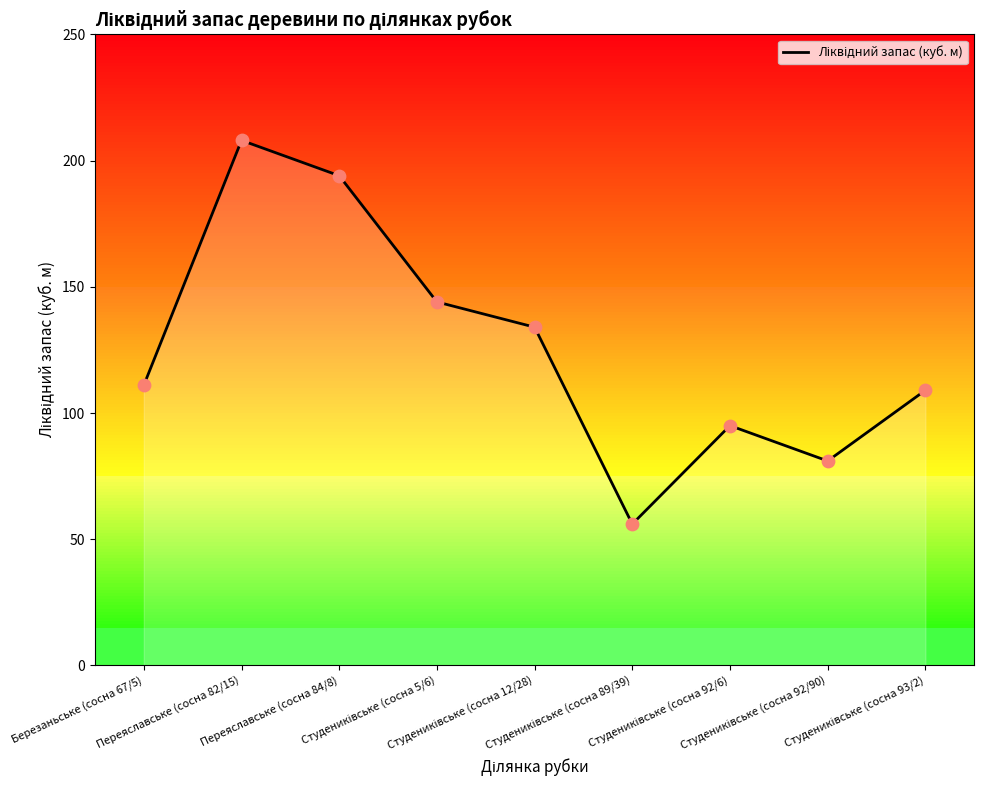

Approximately how many times larger is the value at Студениківське (сосна 89/39) compared to Студениківське (сосна 12/28)?

0.4